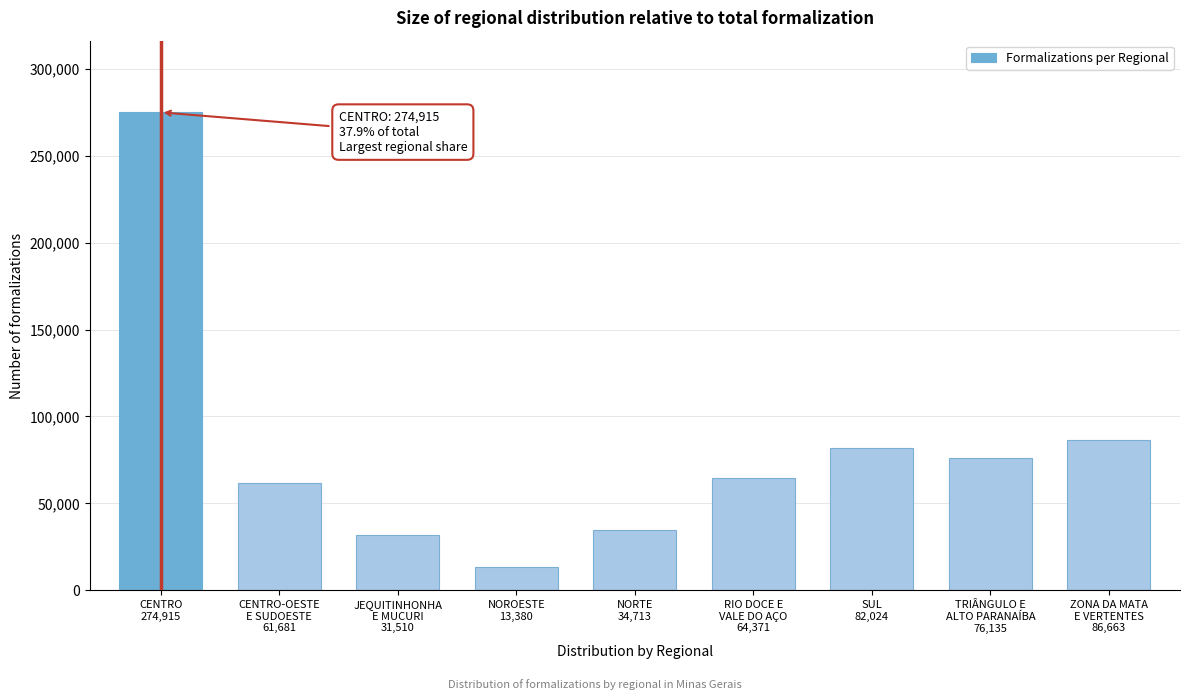

Reading right to left, what are all the values shown in this chart?

86663	76135	82024	64371	34713	13380	31510	61681	274915